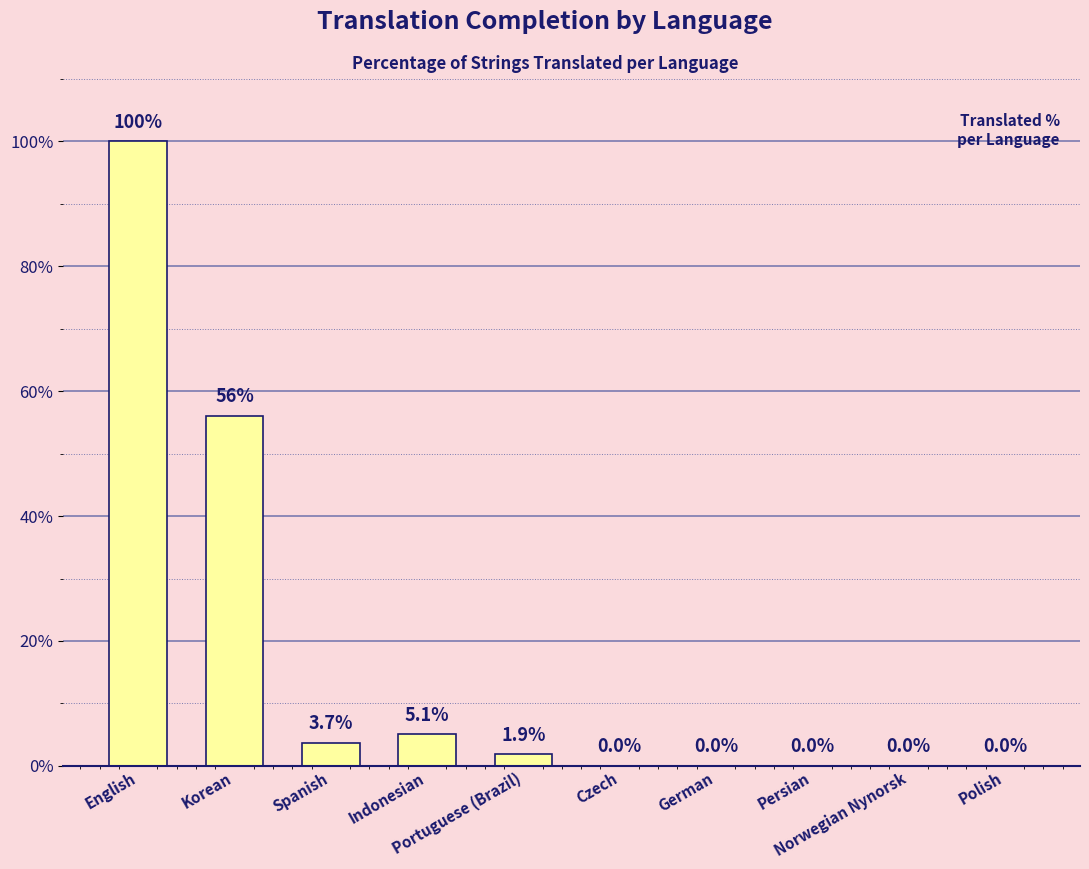

Reading left to right, extract all data points from this chart.

English=100.0	Korean=56.1	Spanish=3.7	Indonesian=5.1	Portuguese (Brazil)=1.9	Czech=0.0	German=0.0	Persian=0.0	Norwegian Nynorsk=0.0	Polish=0.0